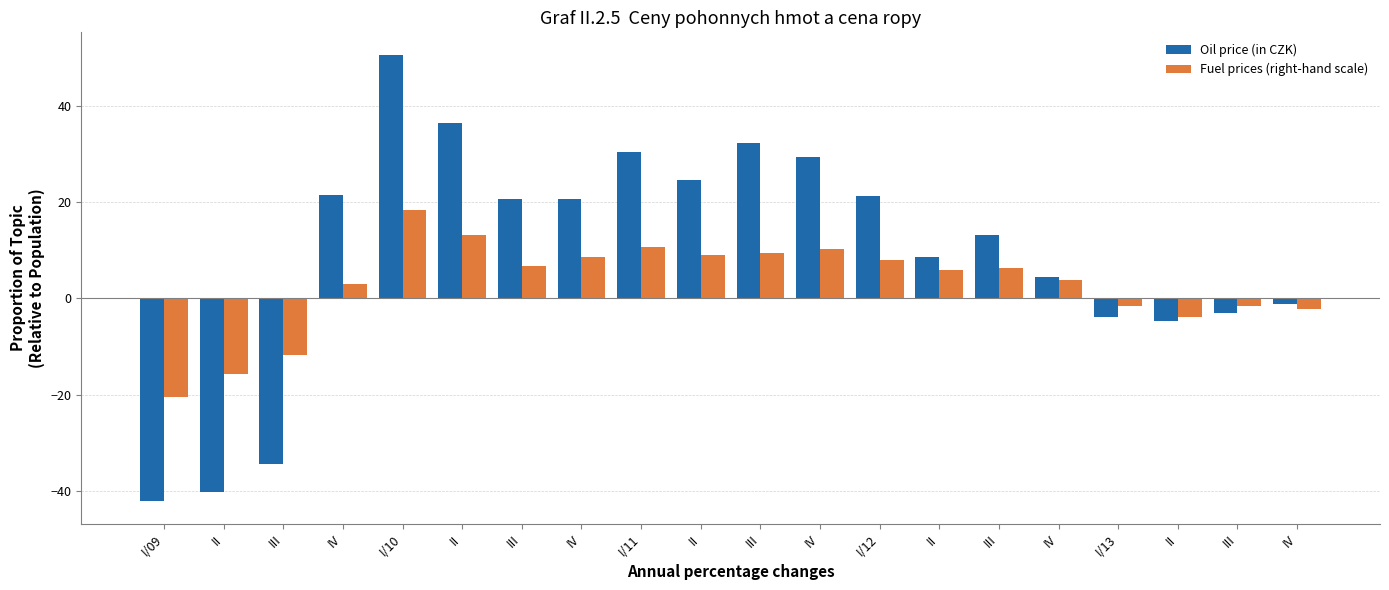

Between III and I/12, which is larger?

I/12